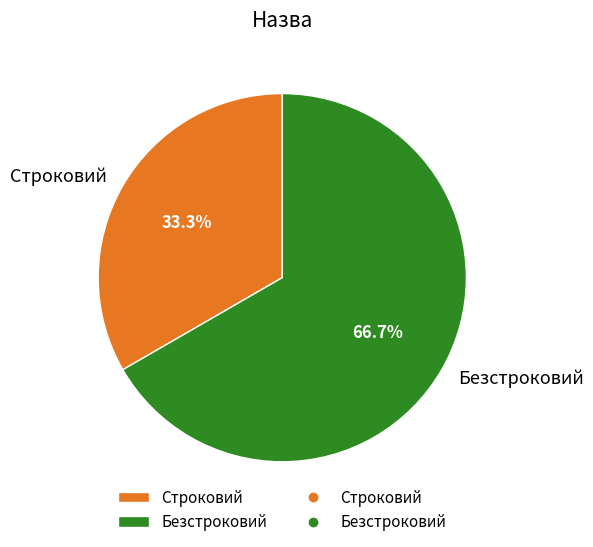

To the nearest percent, what is the difference between the Строковий and Безстроковий slice percentages?

33%